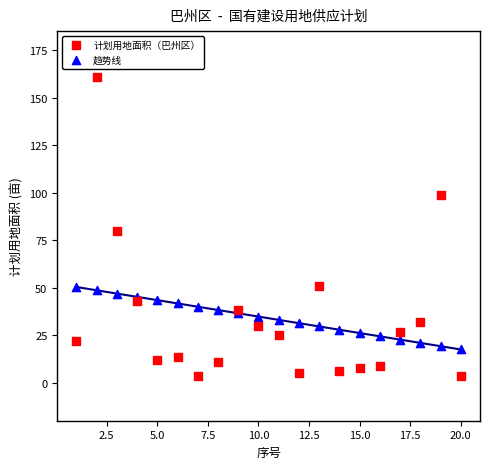

Which series has the largest Y range (max minus min)?

计划用地面积（巴州区）